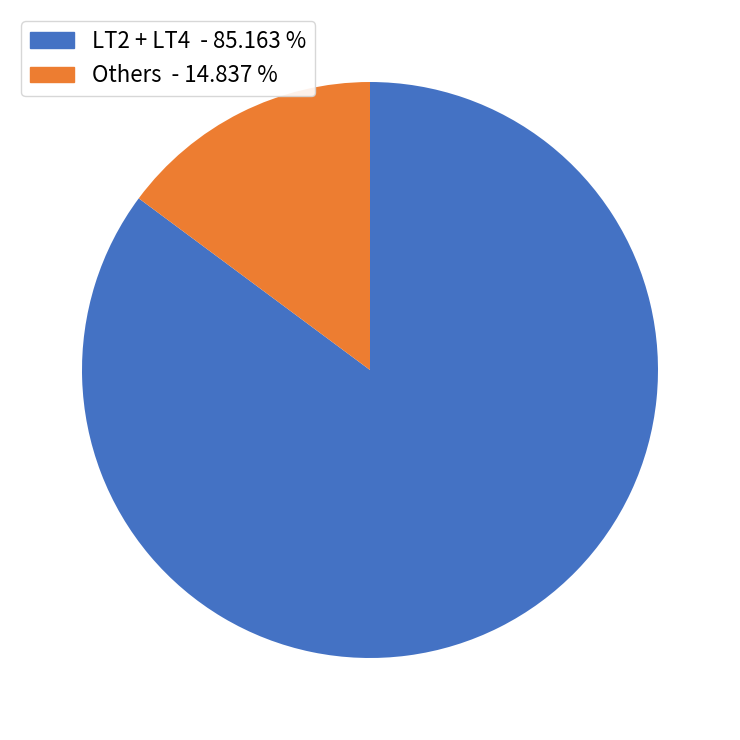

Which slice is the smallest?

Others - 14.837 %